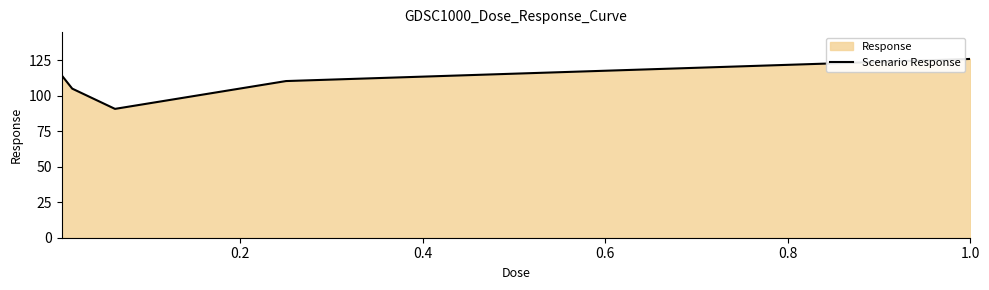

What is the greatest value displayed?

125.9